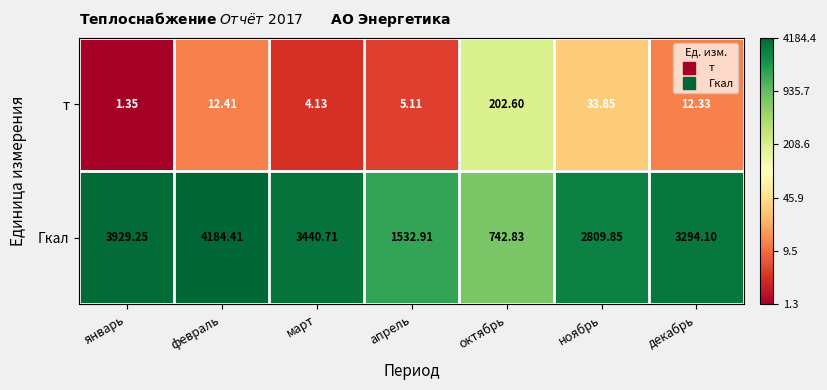

At which category does the chart reach its peak across all series?

февраль